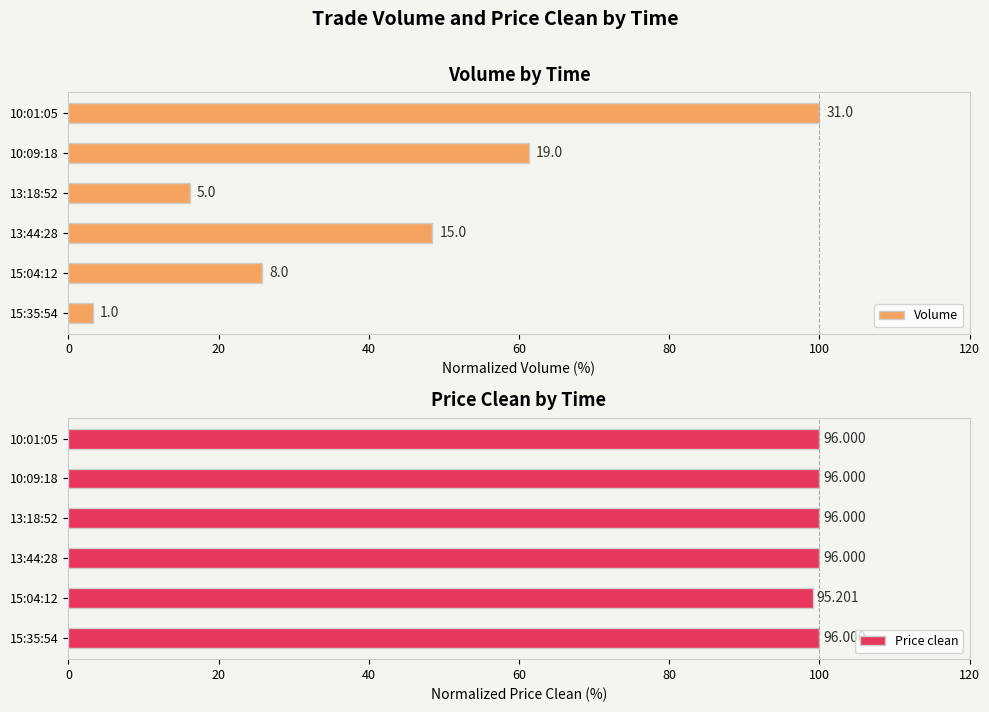

Which series has the largest range (max minus min)?

Volume